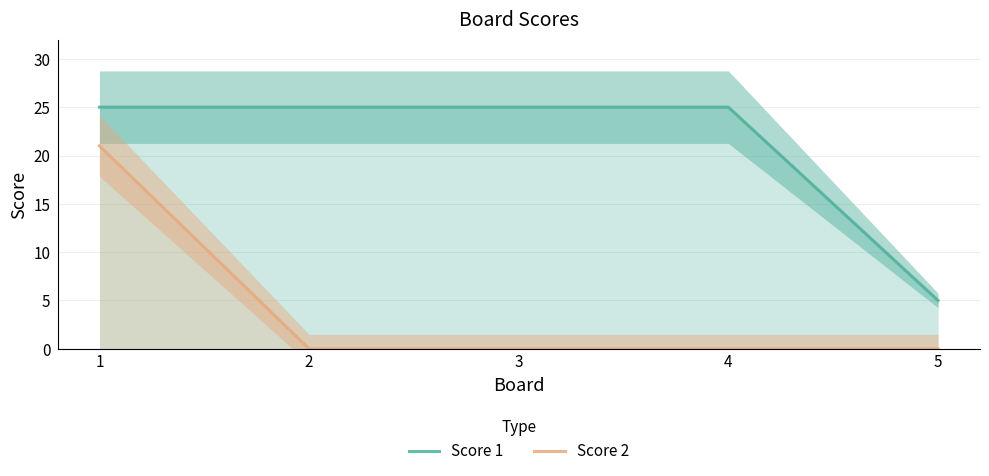

How many series are shown in this chart?

2